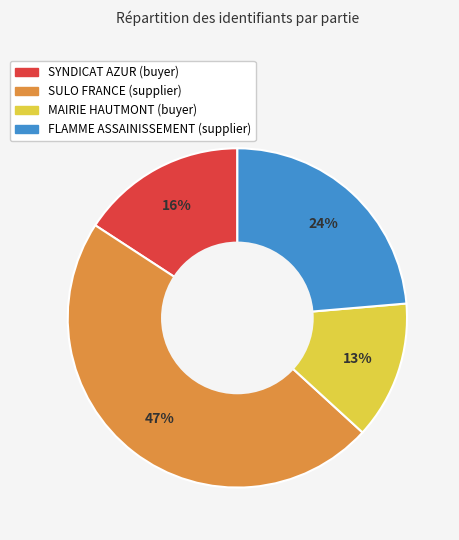

Which slice is the largest?

SULO FRANCE (supplier)